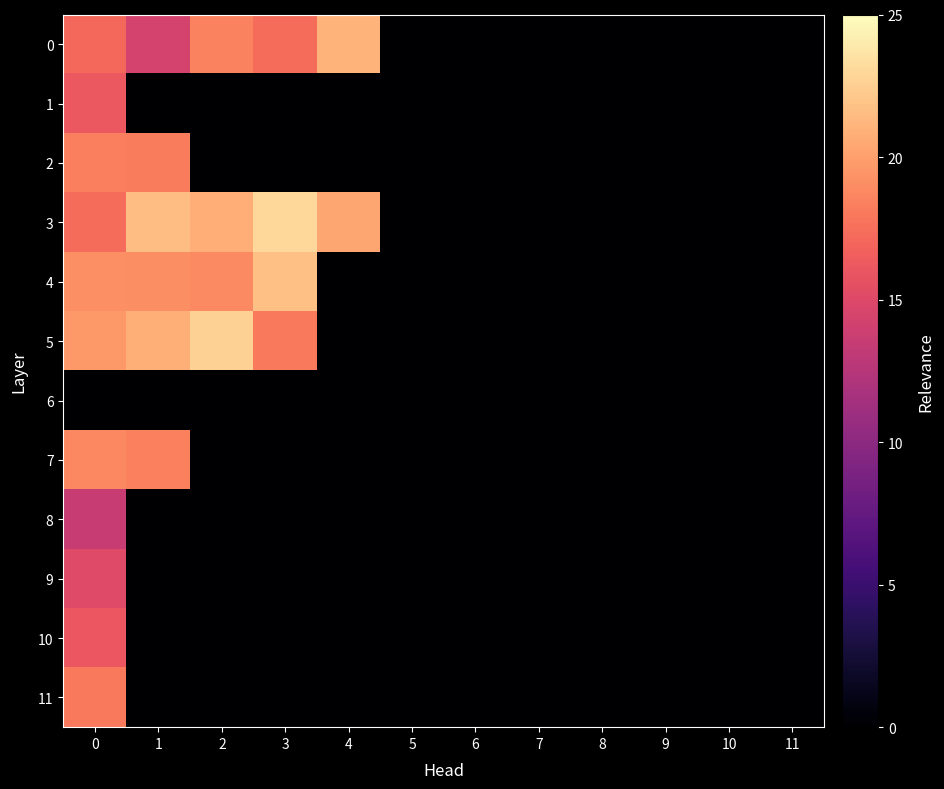

Which series has the largest total across all categories?

3